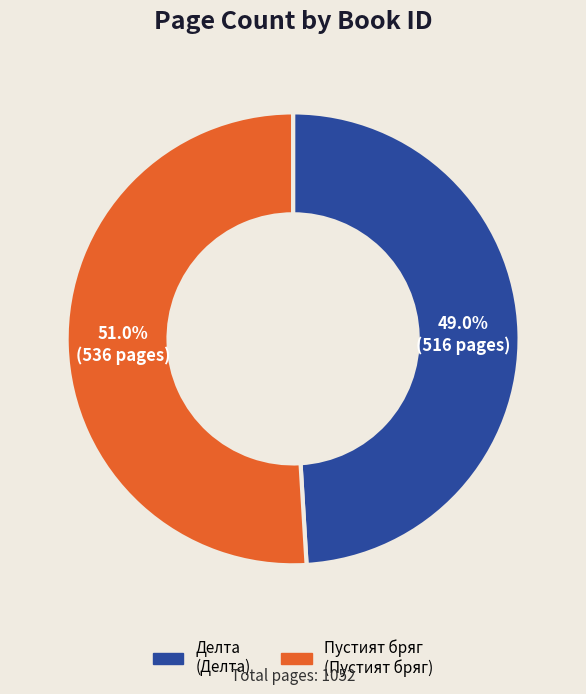

Is there a majority slice in this chart?

Yes